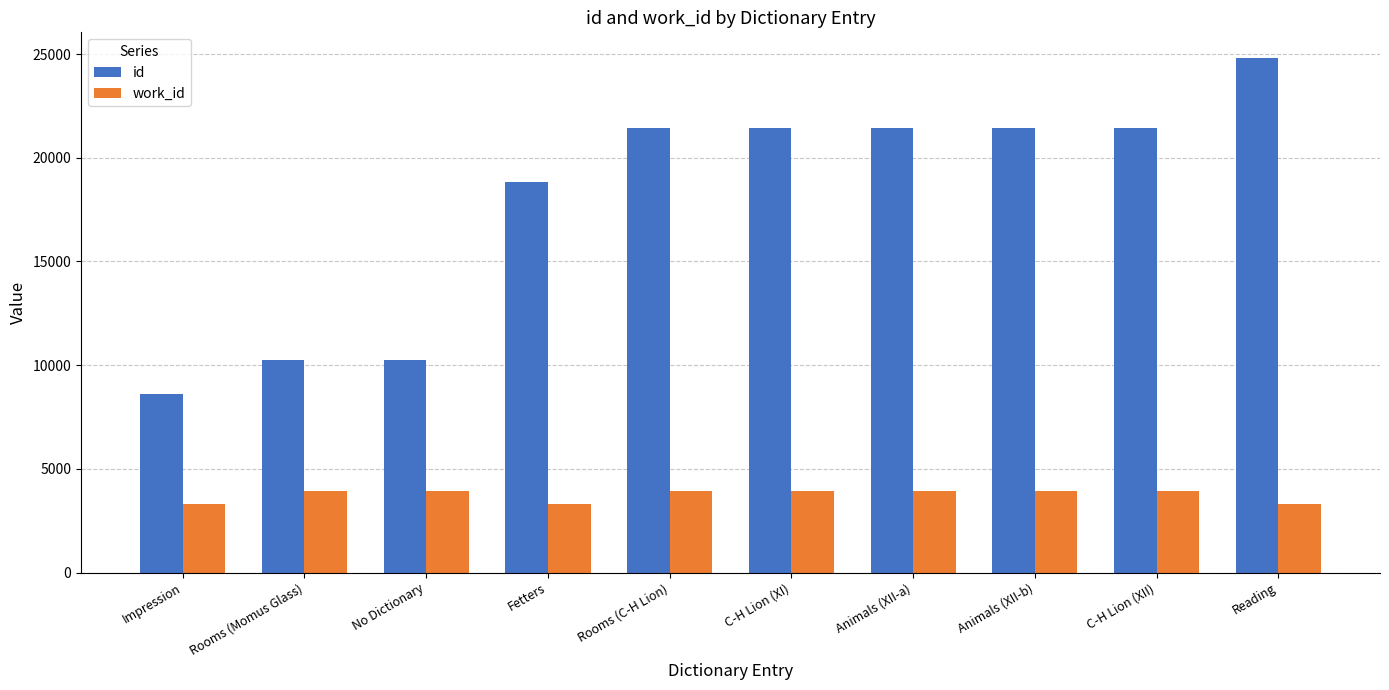

What is the average value of the work_id series?

3755